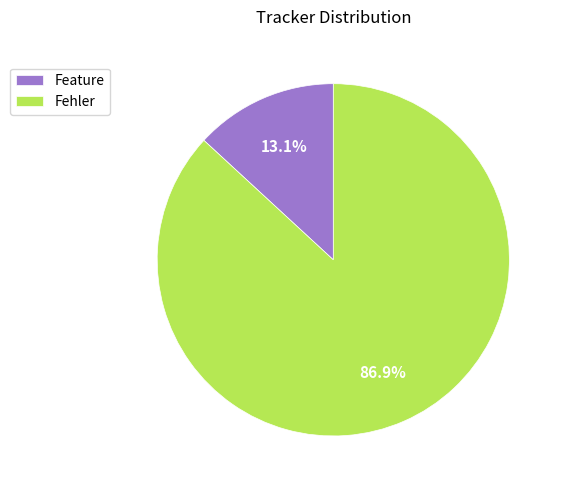

Rank the categories by value from highest to lowest.

Fehler, Feature